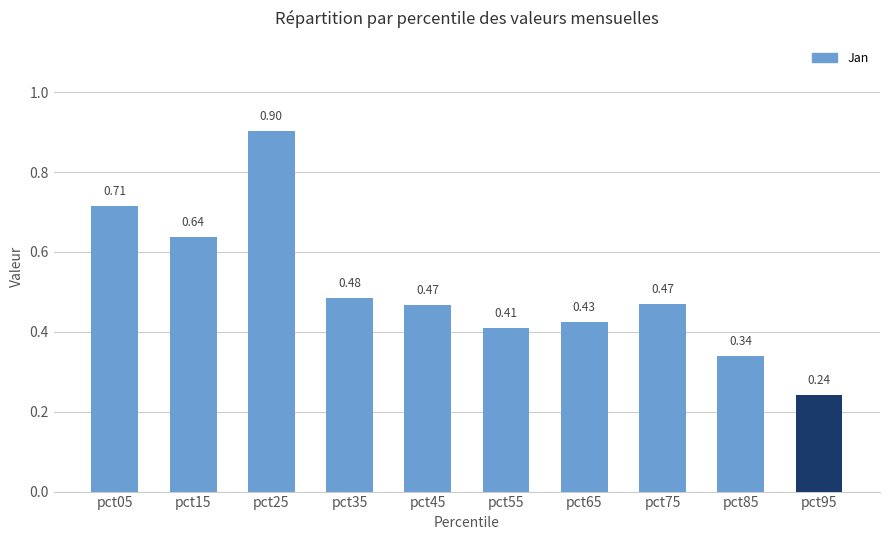

What is the sum of the values at pct25 and pct35?

1.4